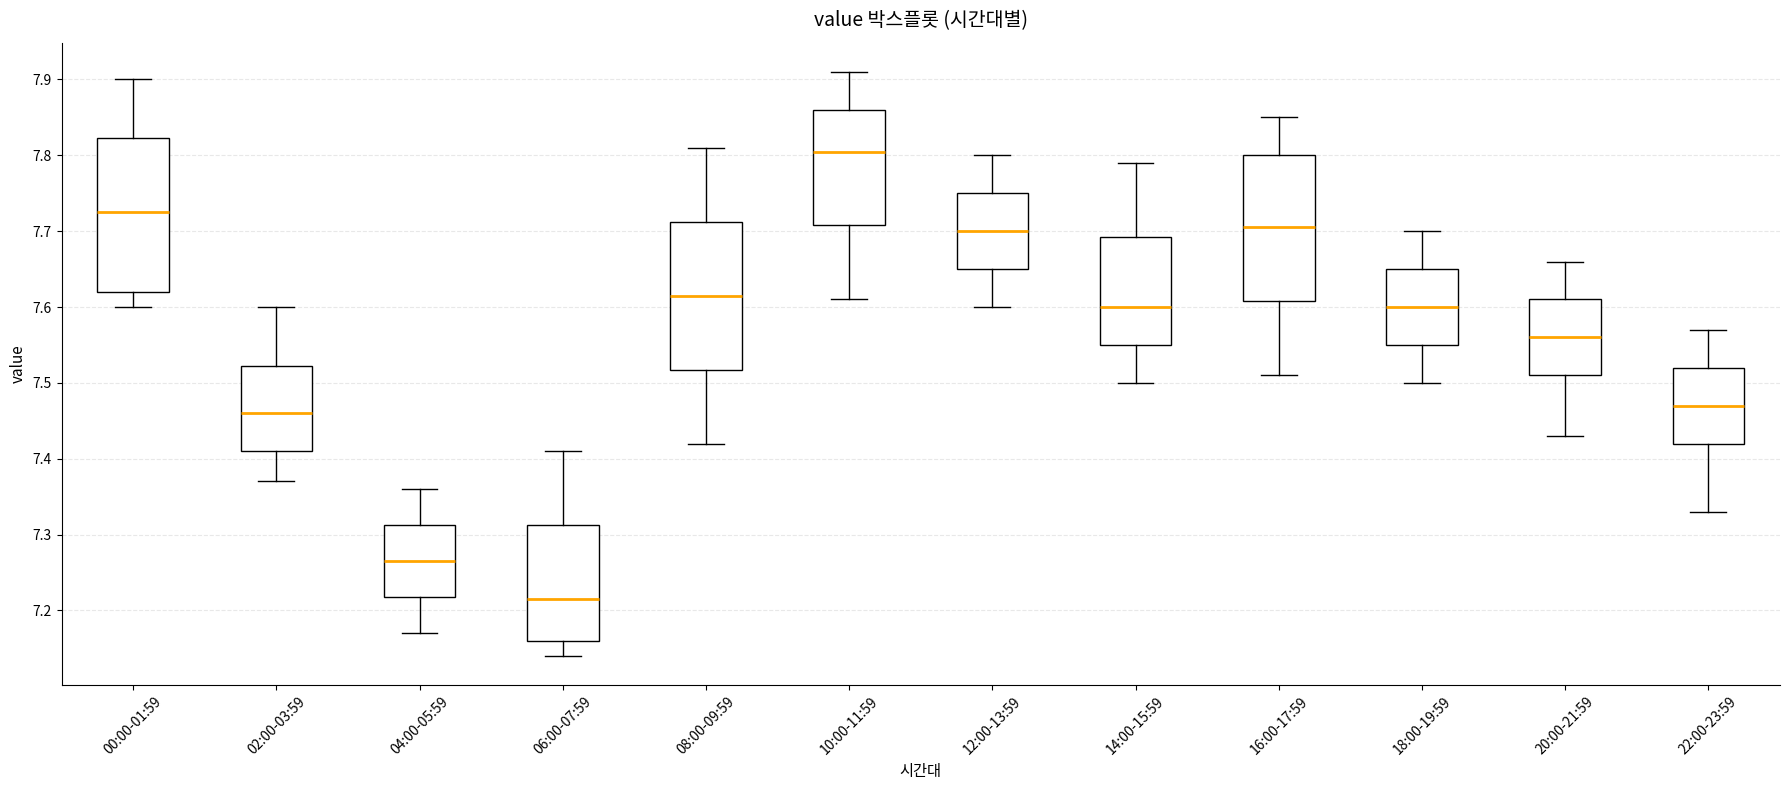

Which box has the highest median line?

10:00-11:59